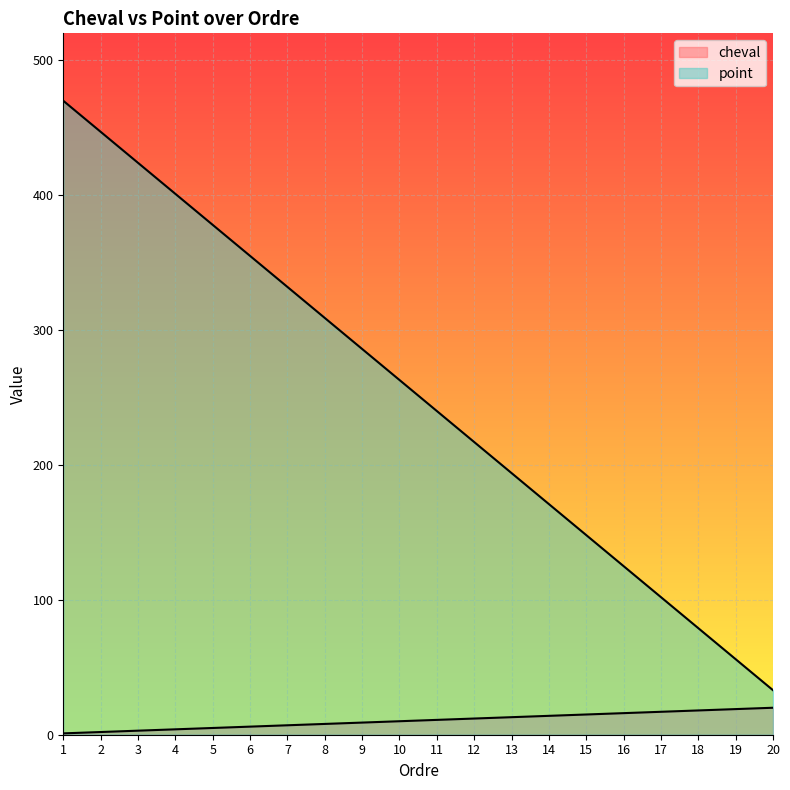

What are all the series names shown in the legend?

cheval, point